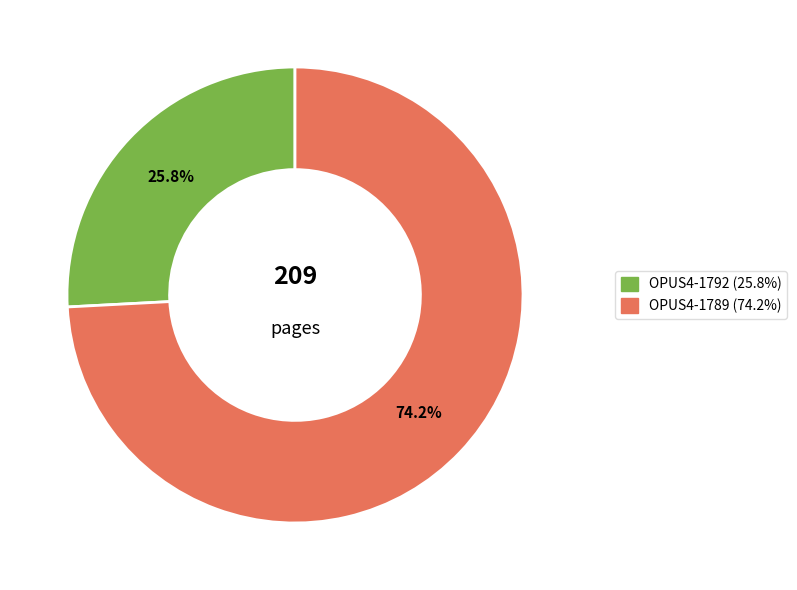

Which slice is the smallest?

OPUS4-1792